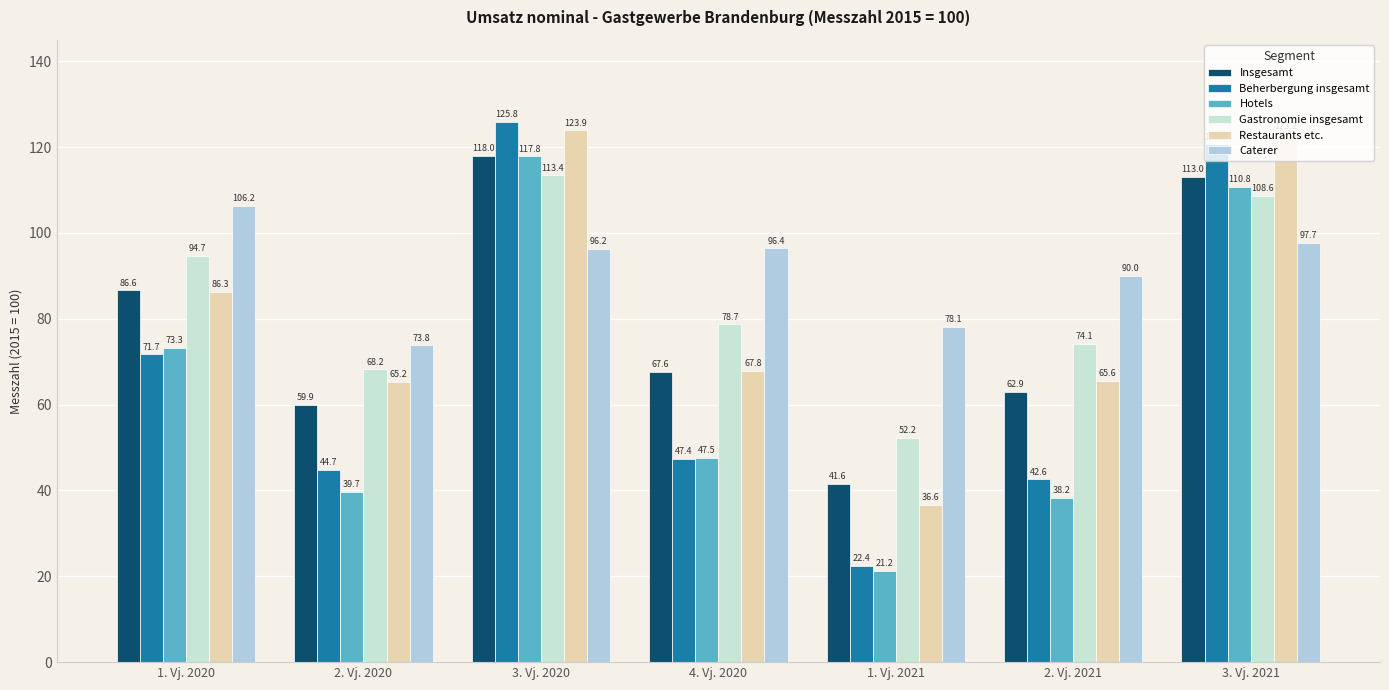

At which category is the sum across all series the highest?

3. Vj. 2020